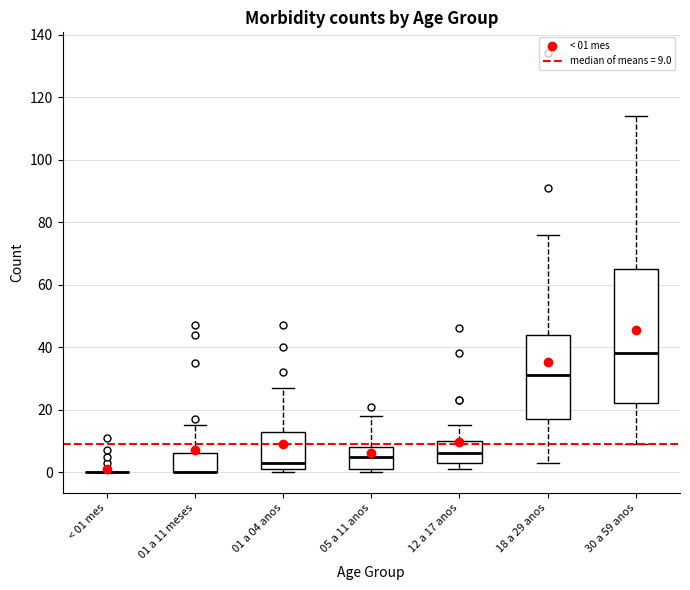

Where does the median line of the box for 12 a 17 anos sit on the y-axis? The values are not printed on the chart, so give them approximately, as read against the axis.

6